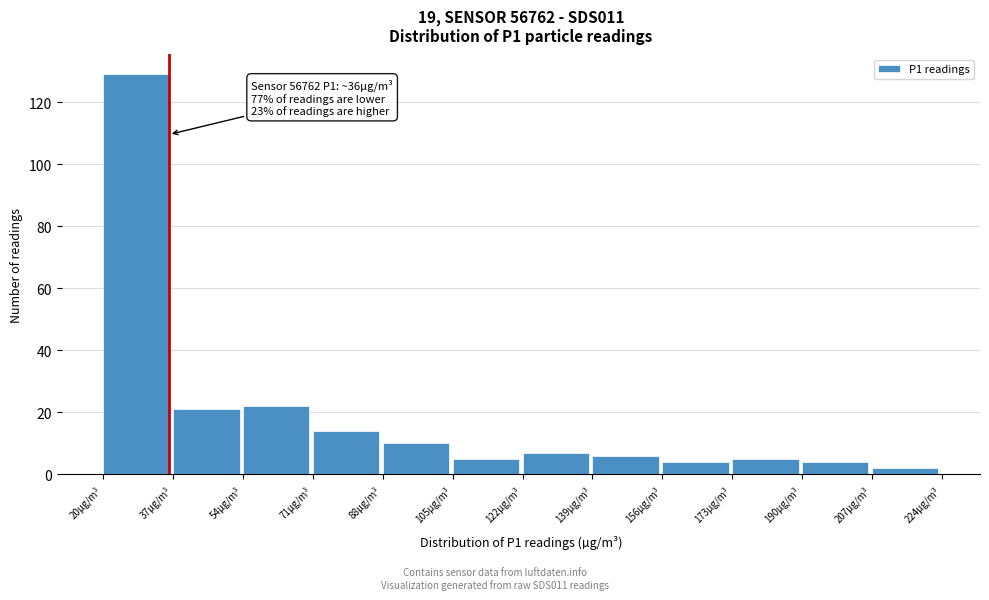

Over which range of the x-axis is the bar tallest?

20 to 37